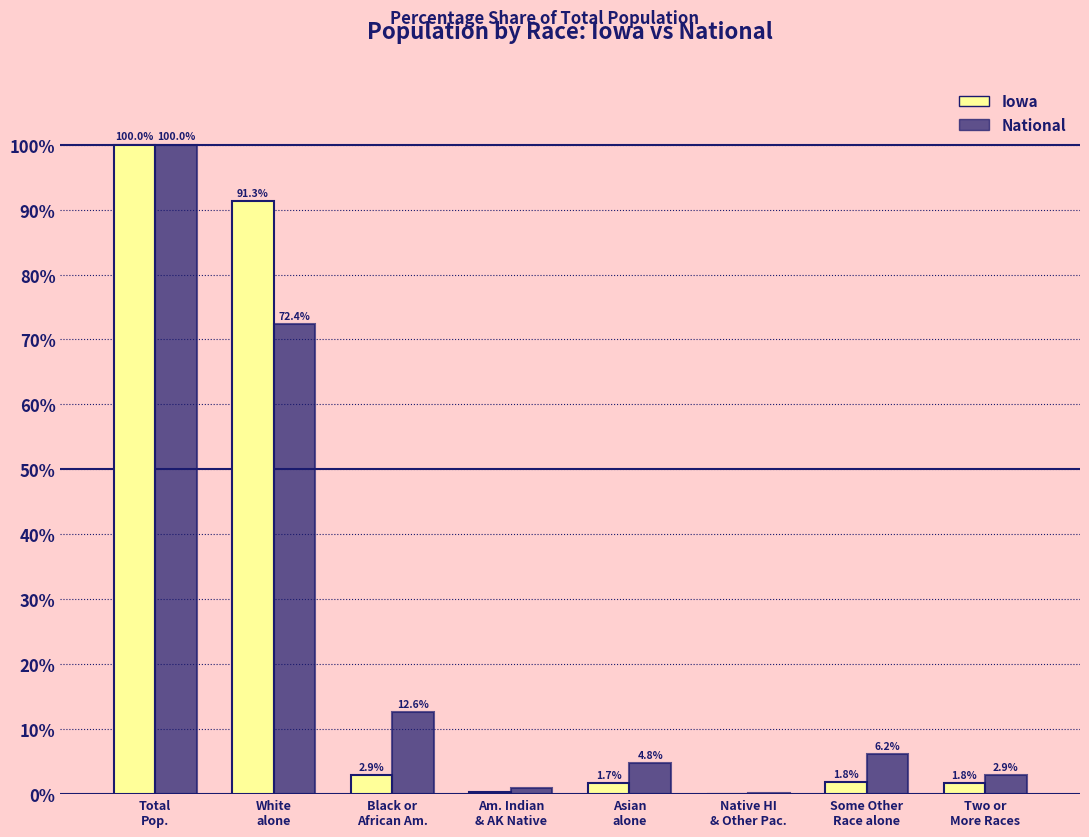

How many series are shown in this chart?

2